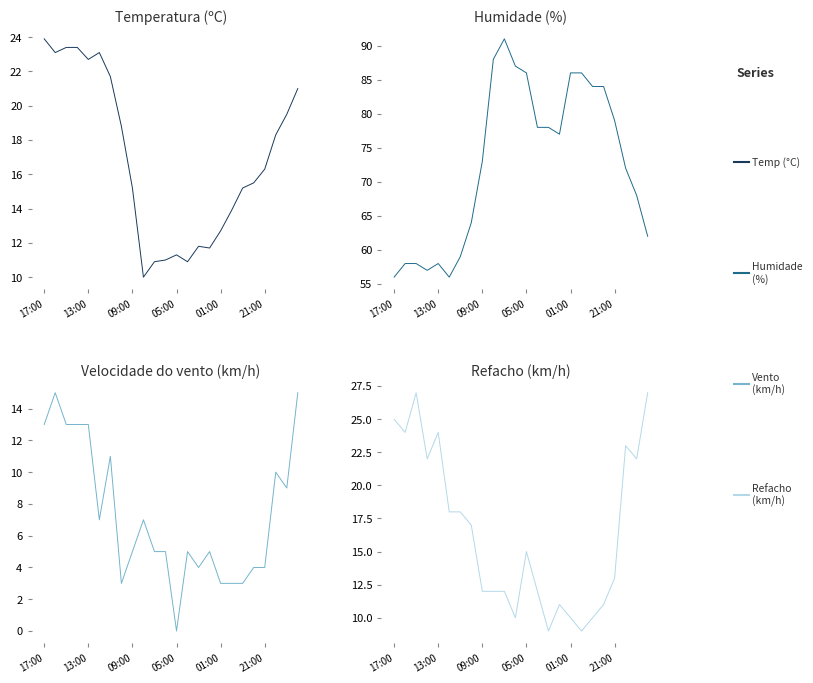

Does the chart display data point markers on the line(s)?

No